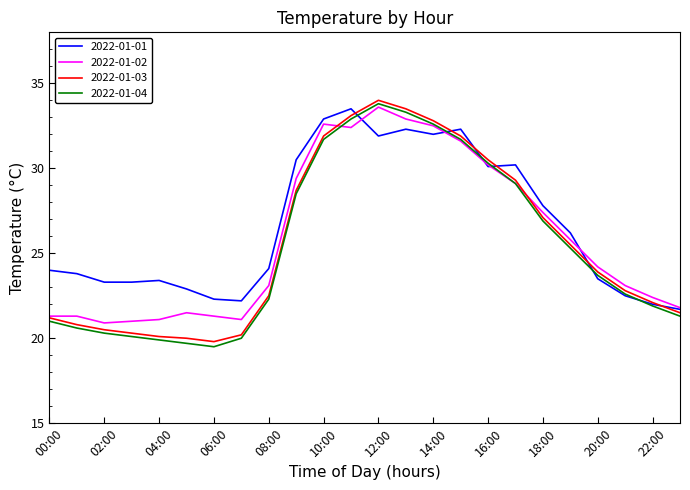

Is this an area chart (filled region under the line)?

No